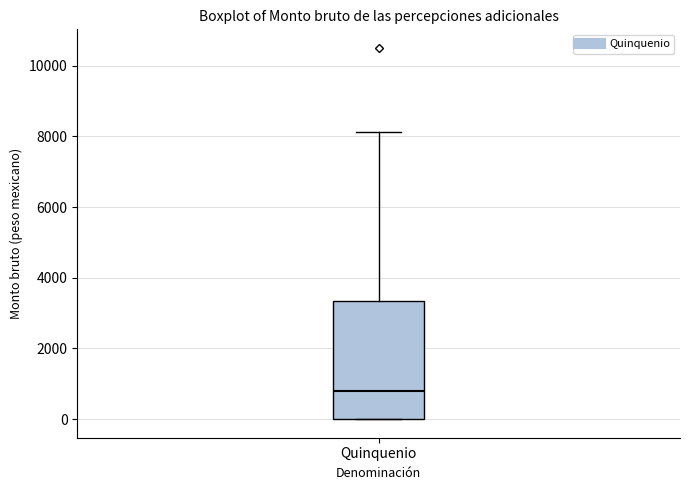

Where does the upper whisker of the box for Quinquenio end on the y-axis? The values are not printed on the chart, so give them approximately, as read against the axis.

8200